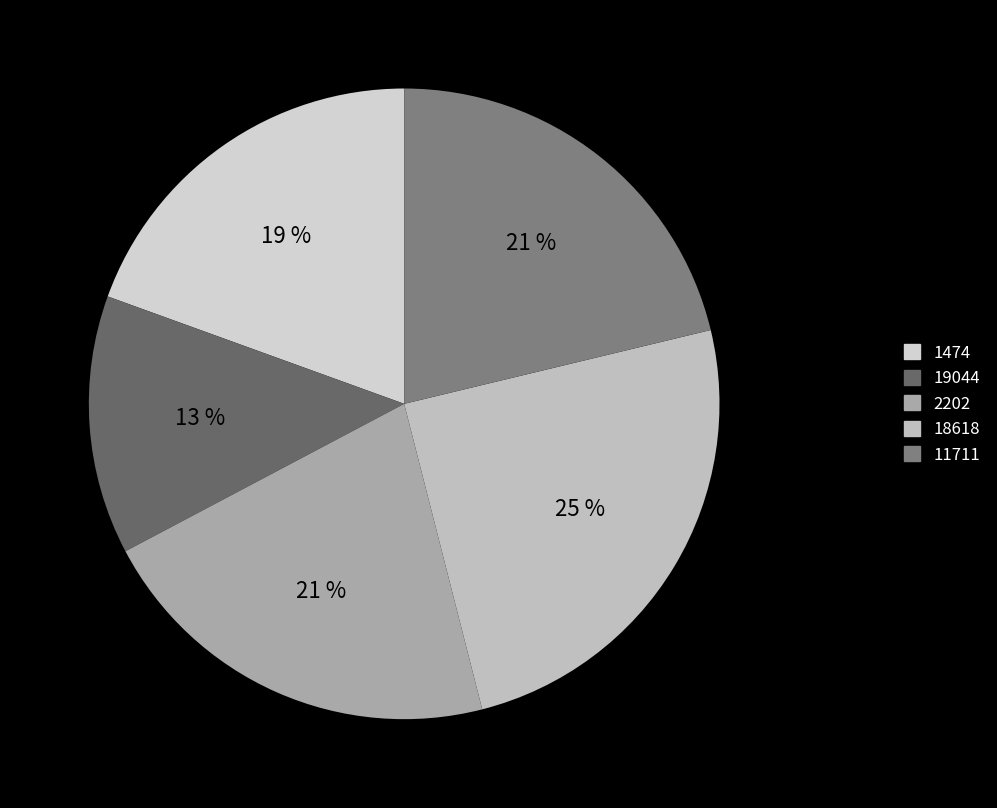

Is there any slice that represents more than half of the pie?

No